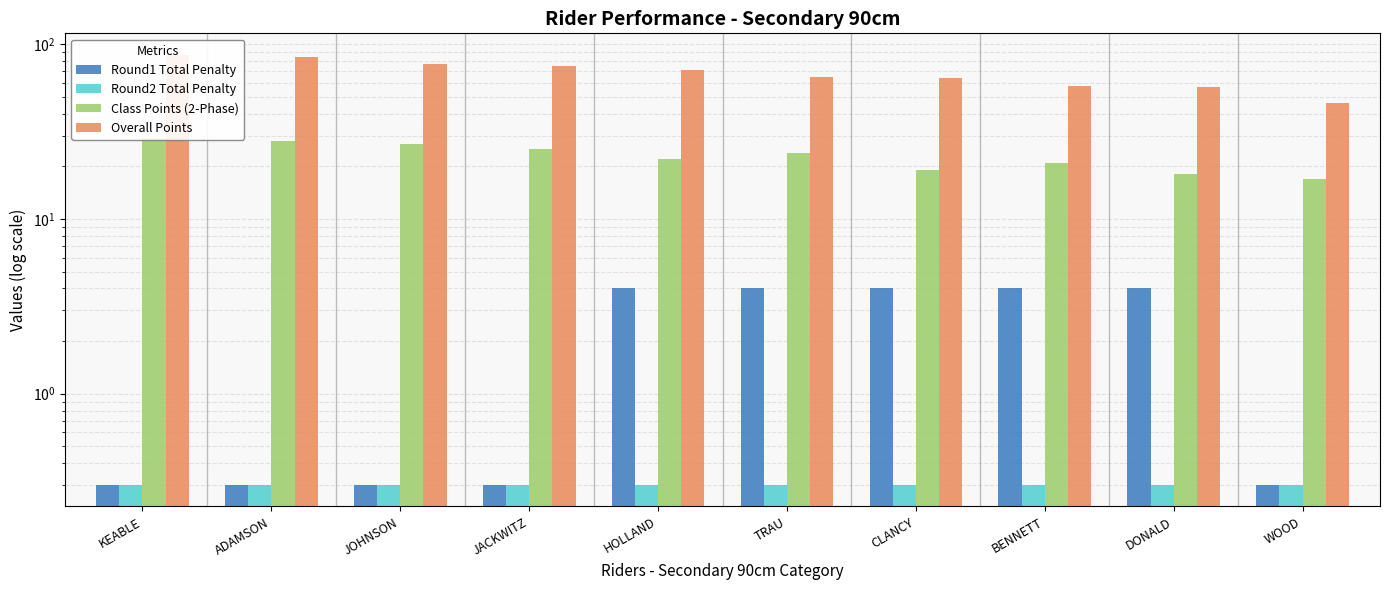

Count the number of data series in this chart.

4